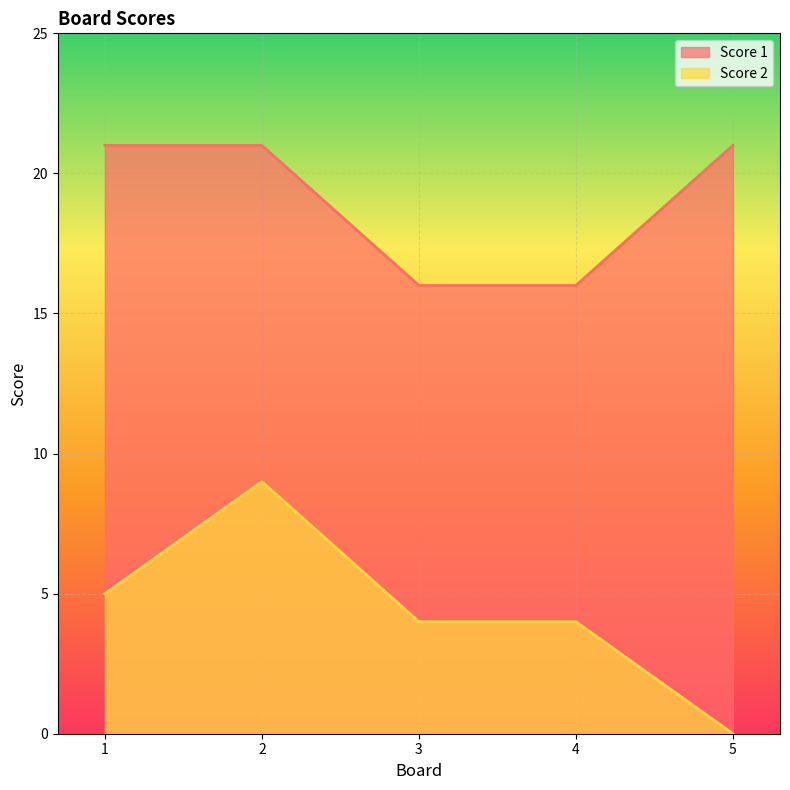

Reading left to right, list all the values displayed in this chart.

Score 1: 21	21	16	16	21
Score 2: 5	9	4	4	0